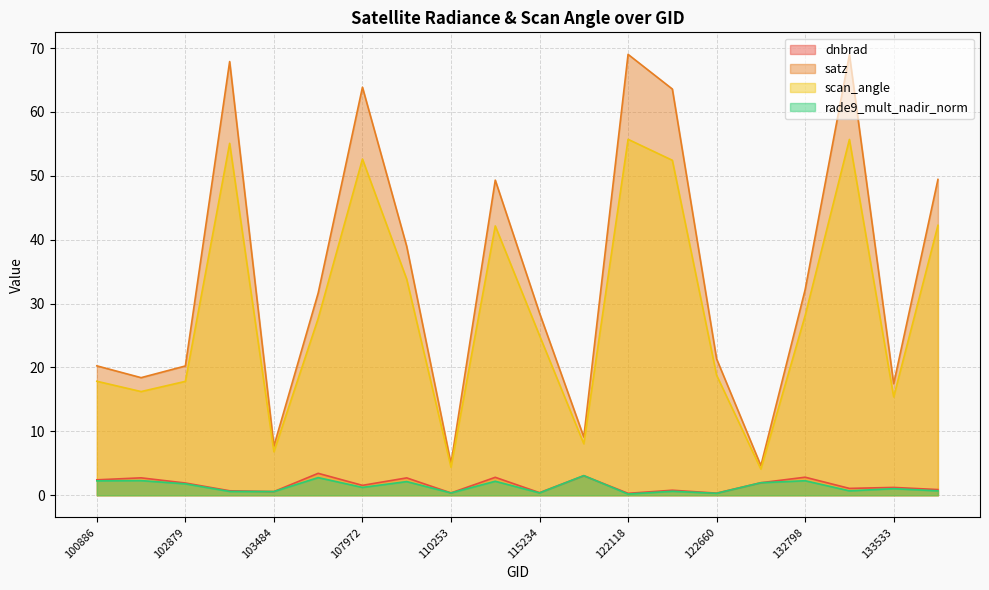

What is the difference between the scan_angle values at 122129 and 143097?

10.2